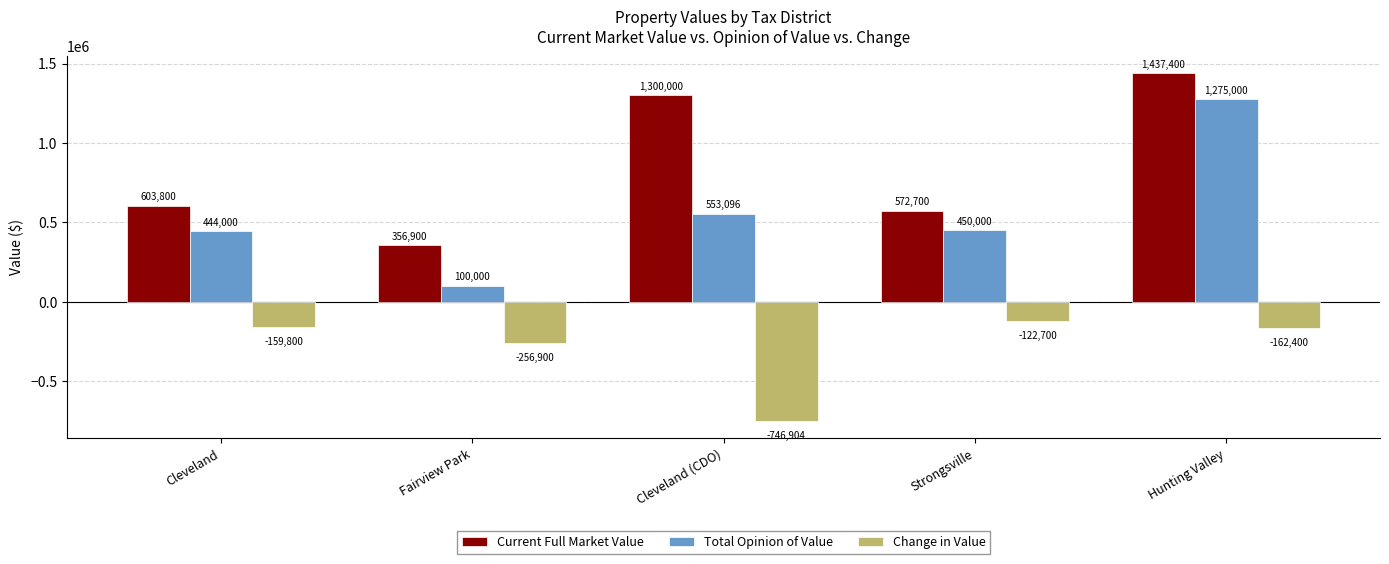

What is the difference between the highest and lowest values at Strongsville?

695400